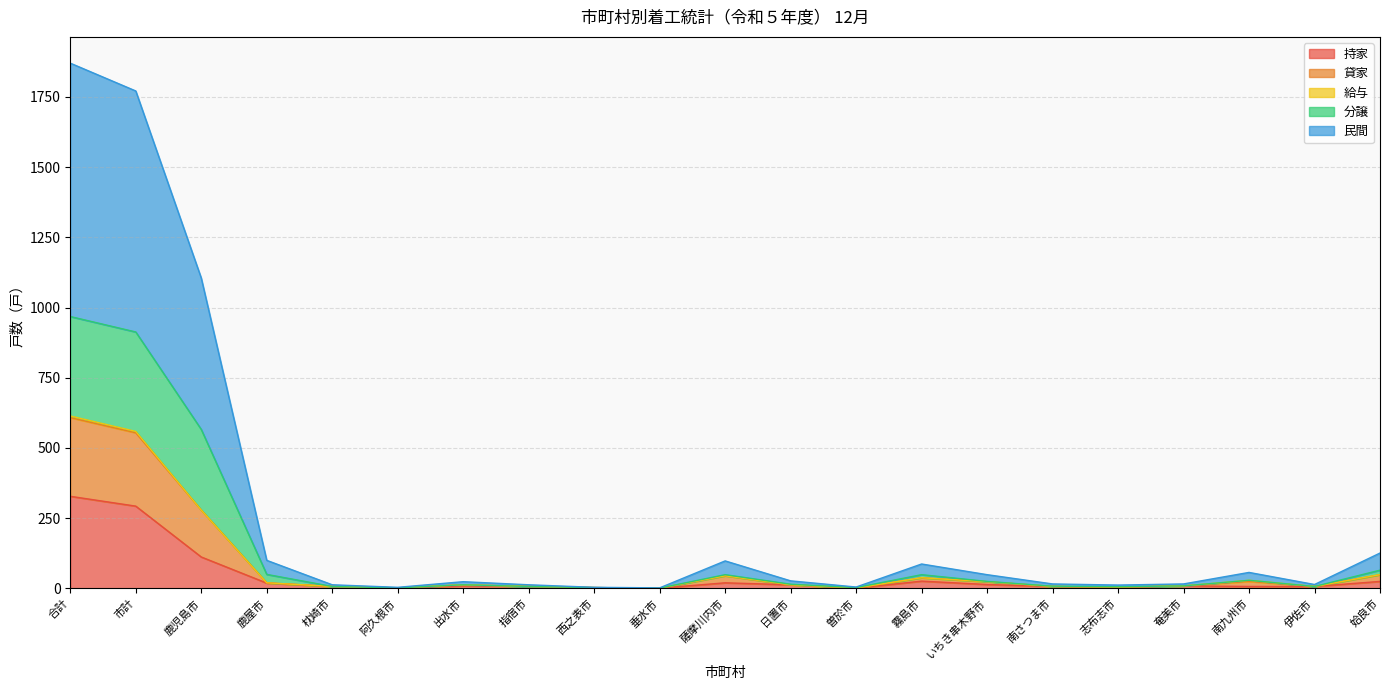

What is the maximum value for 持家?

328